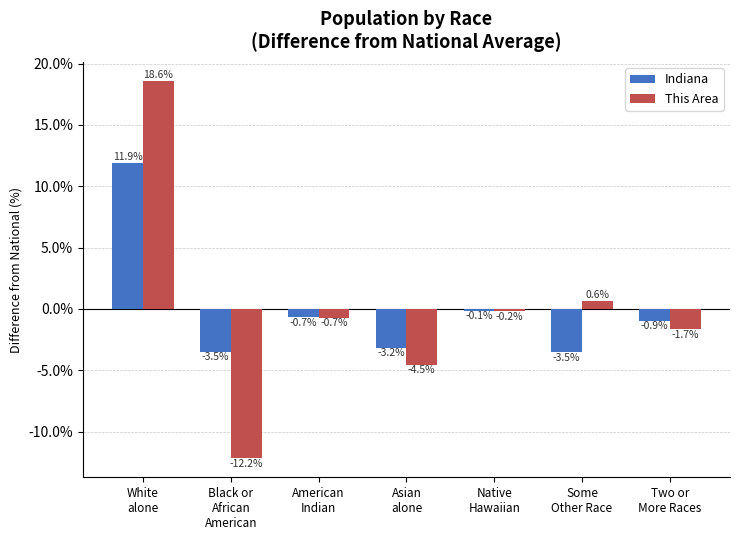

List the series in order of their peak value, highest first.

This Area, Indiana